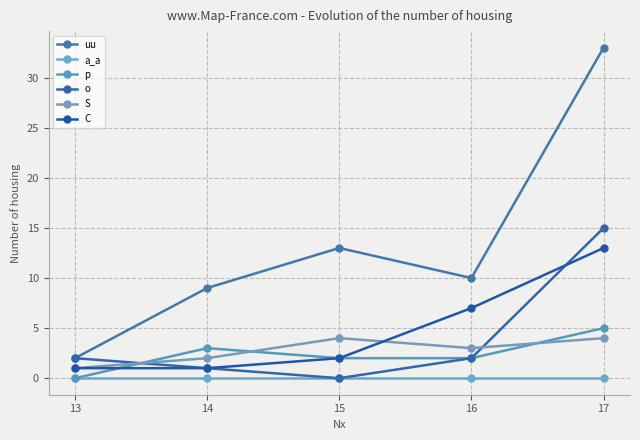

True or false: uu and S intersect in this chart.

False